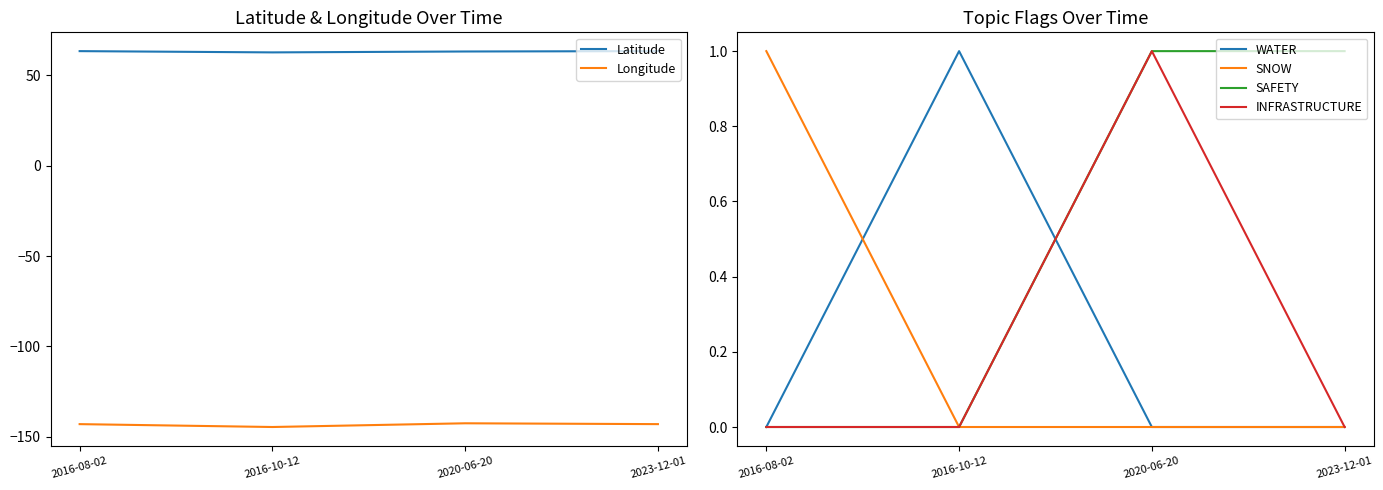

Between 2023-12-01 and 2016-08-02, which is larger?

2023-12-01